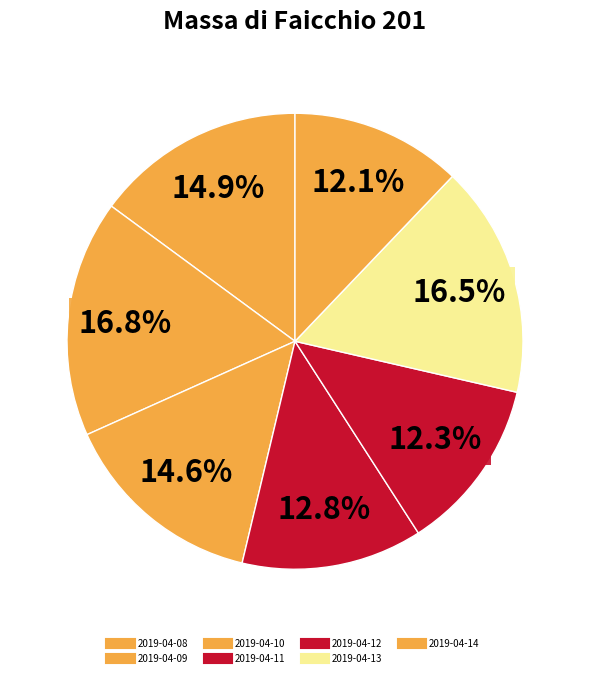

How many segments does this pie chart have?

7